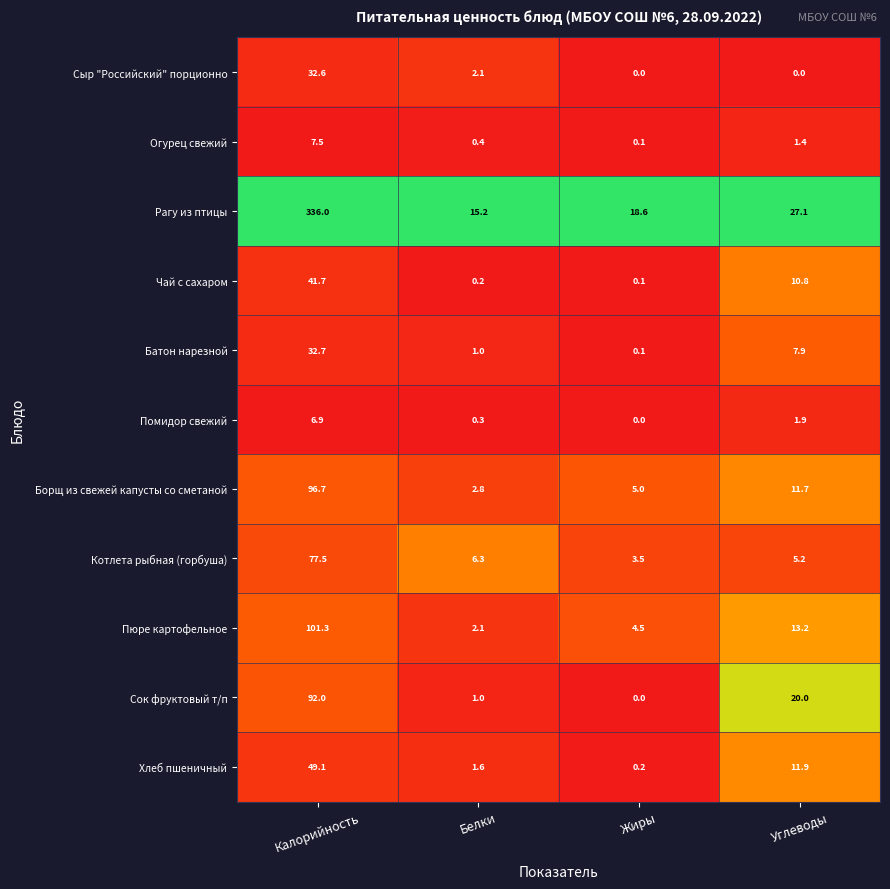

How many values in the Батон нарезной series are below 7?

2